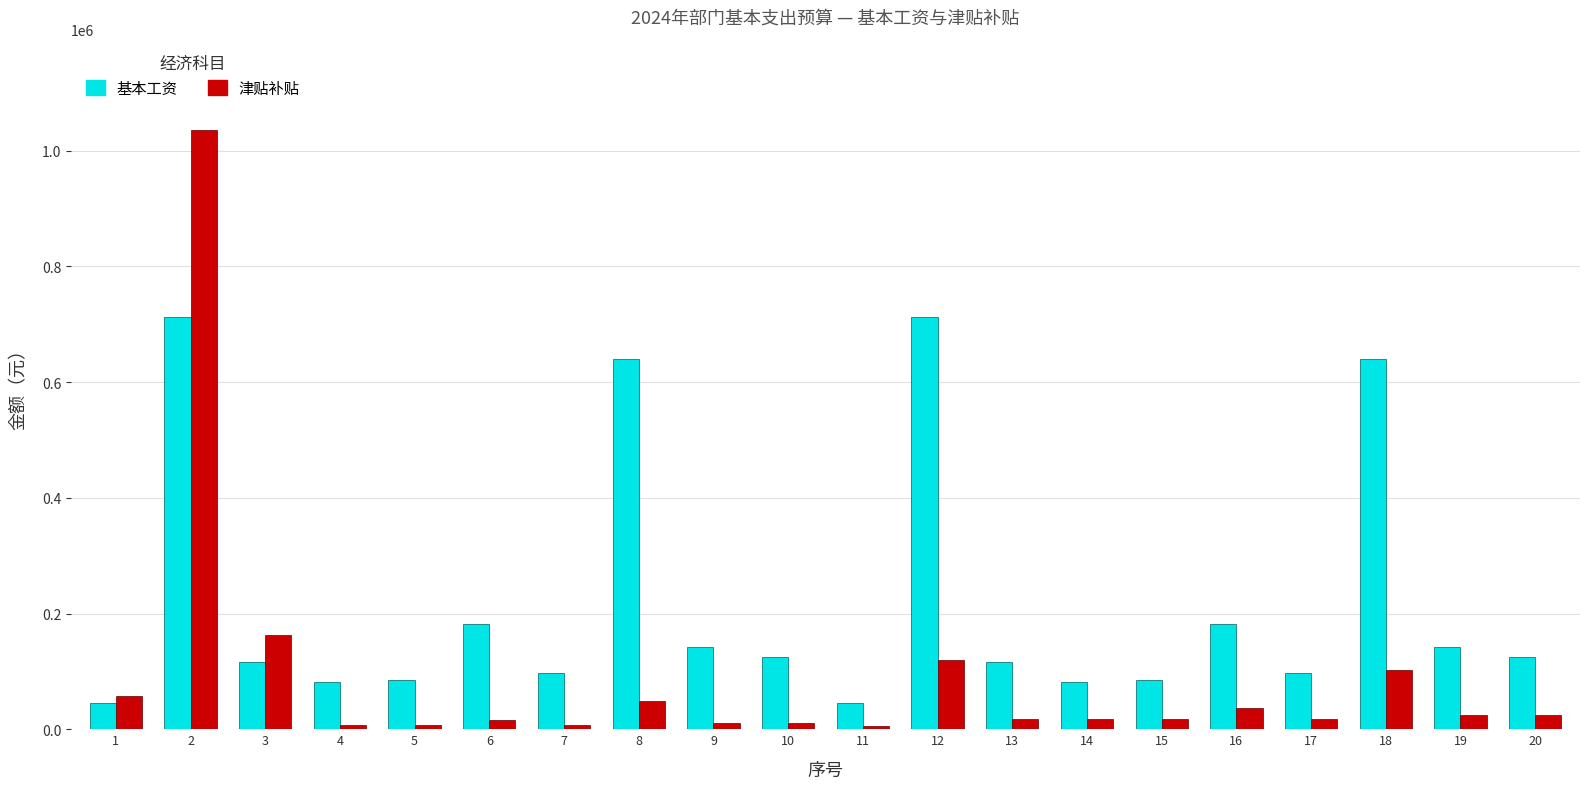

At which category is the sum across all series the highest?

2